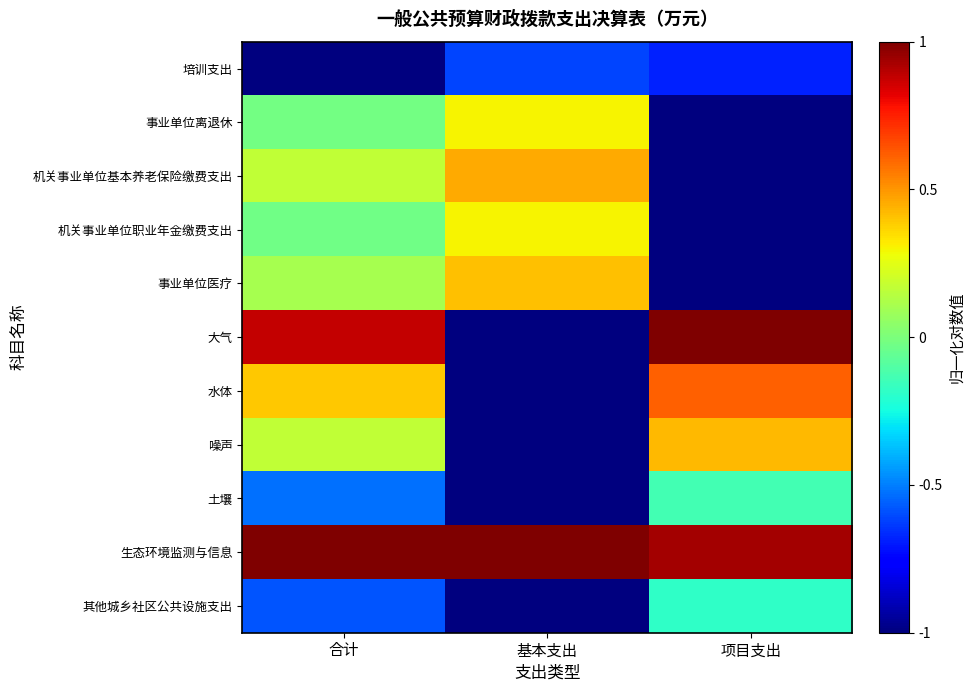

What is the spread (max minus min) of values at 基本支出?

2.0